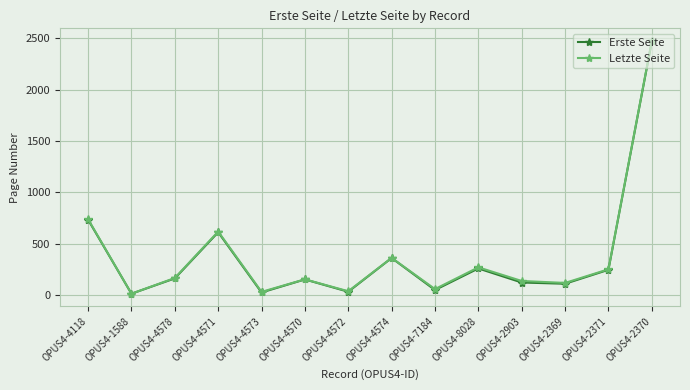

What is the highest value of the Erste Seite series?

2470